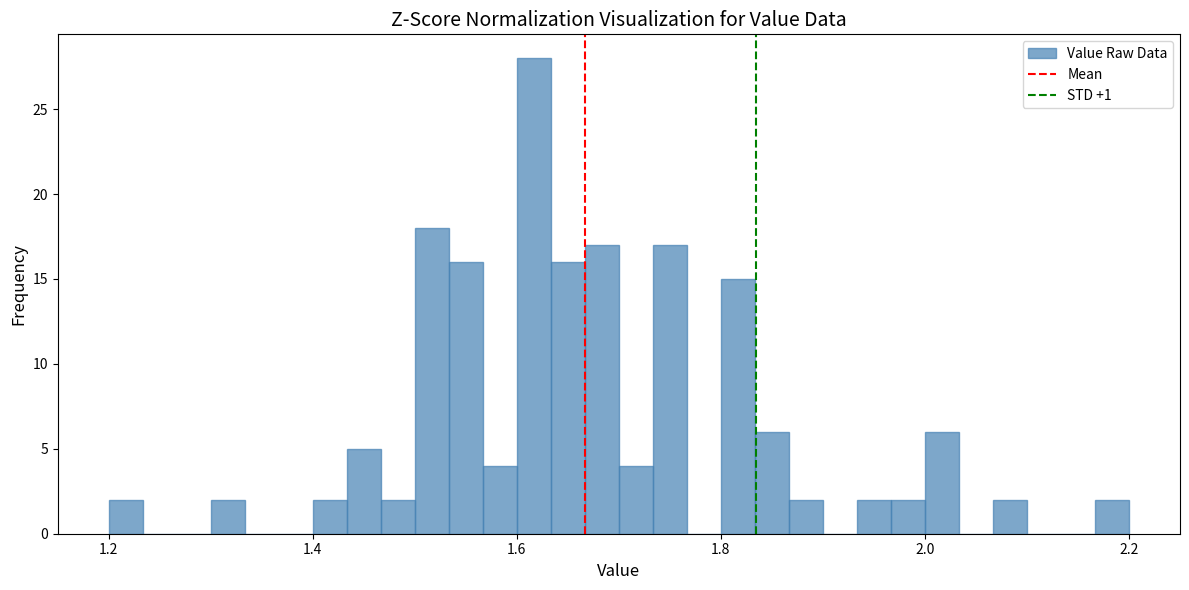

Read against the x-axis, roughly where is the centre of the tallest bar?

1.62